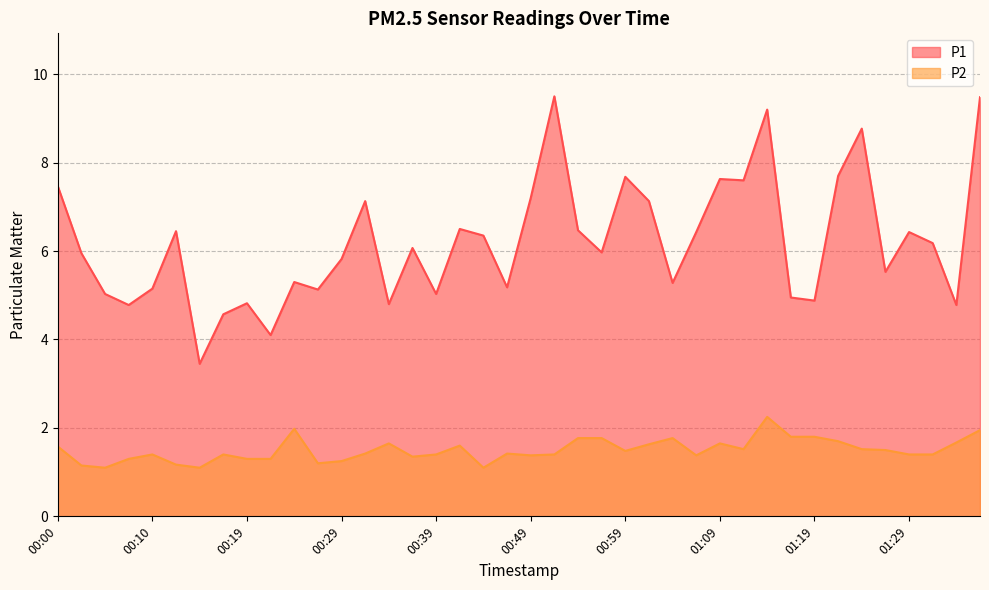

How many distinct data groups are displayed?

2